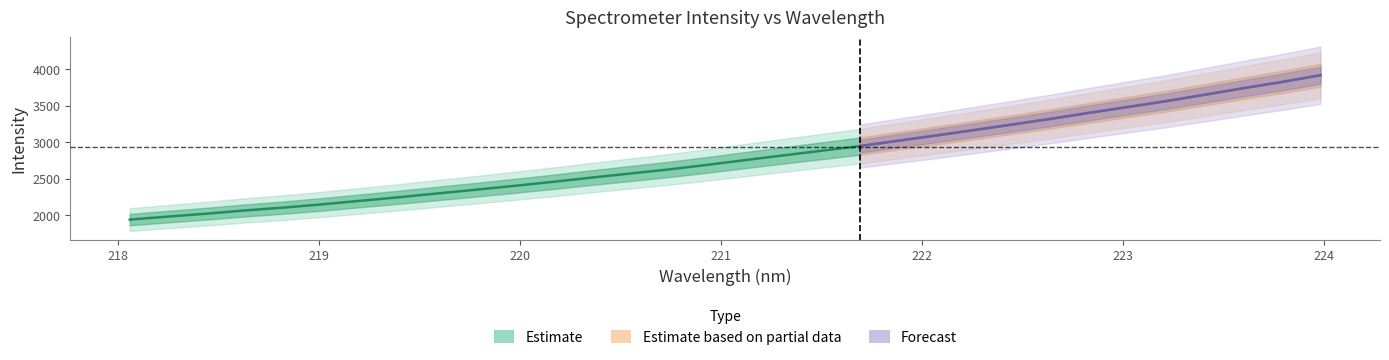

Rank the categories by value from lowest to highest.

218.0596, 218.2508, 218.442, 218.6332, 218.8244, 219.0156, 219.2067, 219.3979, 219.589, 219.7801, 219.9712, 220.1623, 220.3533, 220.5444, 220.7354, 220.9264, 221.1174, 221.3083, 221.4993, 221.6902, 221.8812, 222.0721, 222.263, 222.4538, 222.6447, 222.8355, 223.0264, 223.2172, 223.408, 223.5987, 223.7895, 223.9802